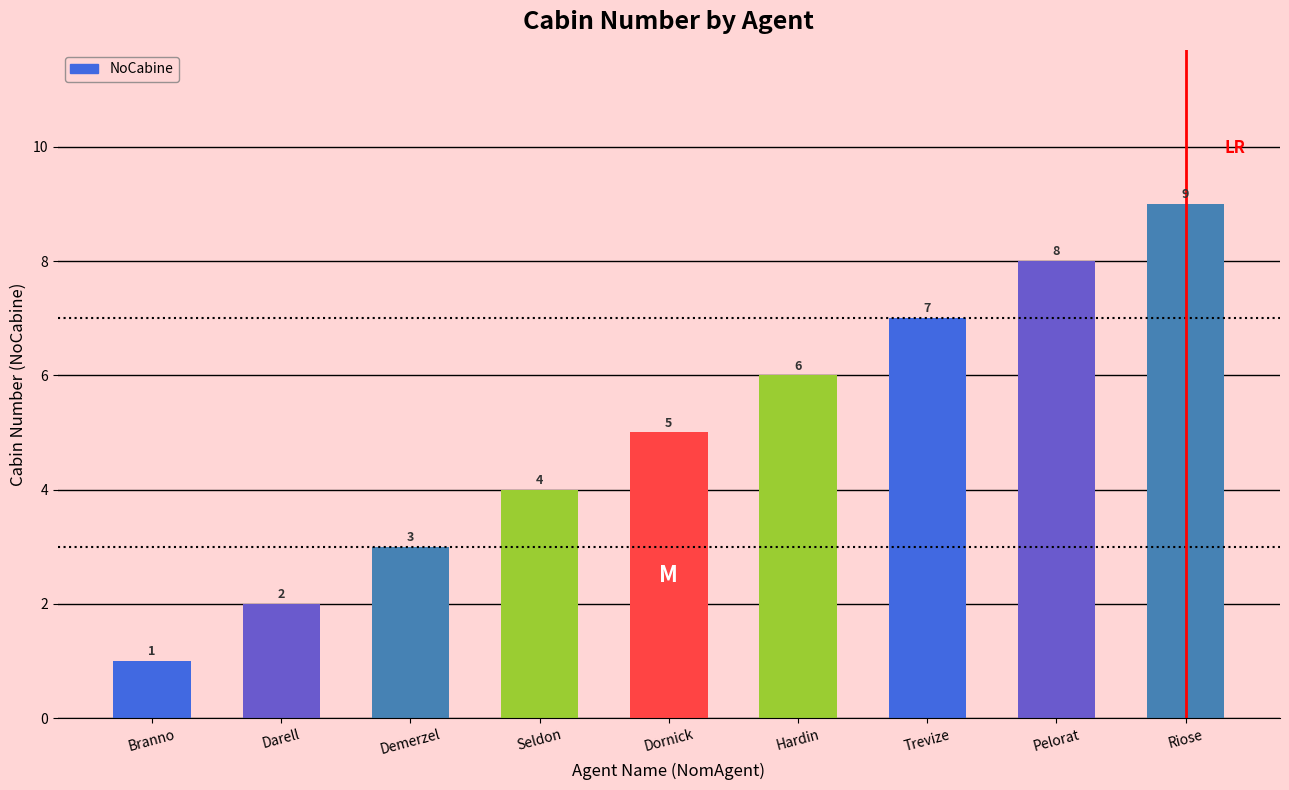

True or false: the data shows 1 at Branno.

True